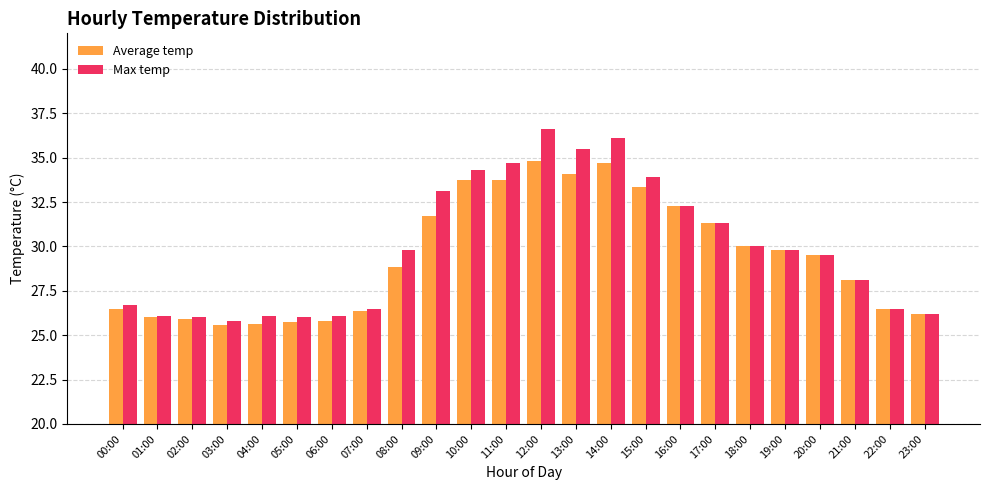

At 09:00, list the series in order from smallest to largest.

Average temp, Max temp